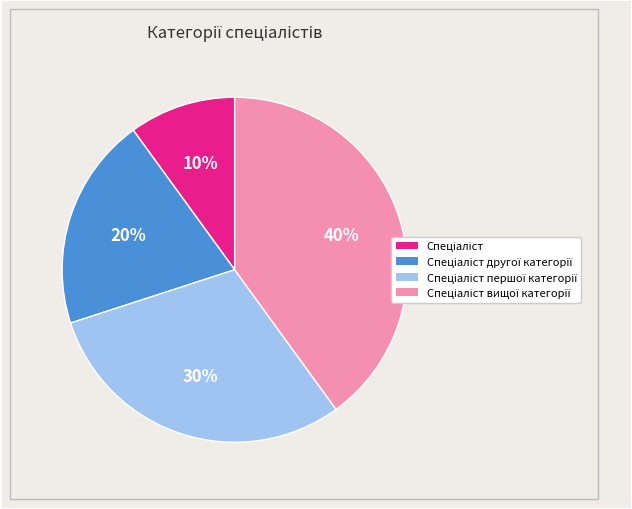

Does any single category account for the majority?

No